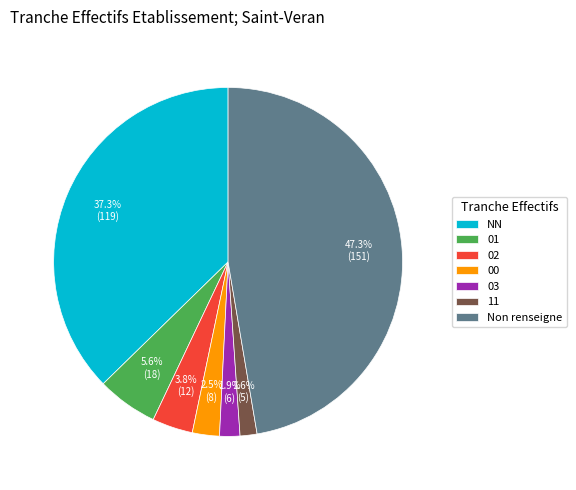

Does 02 represent more than half of the total?

No